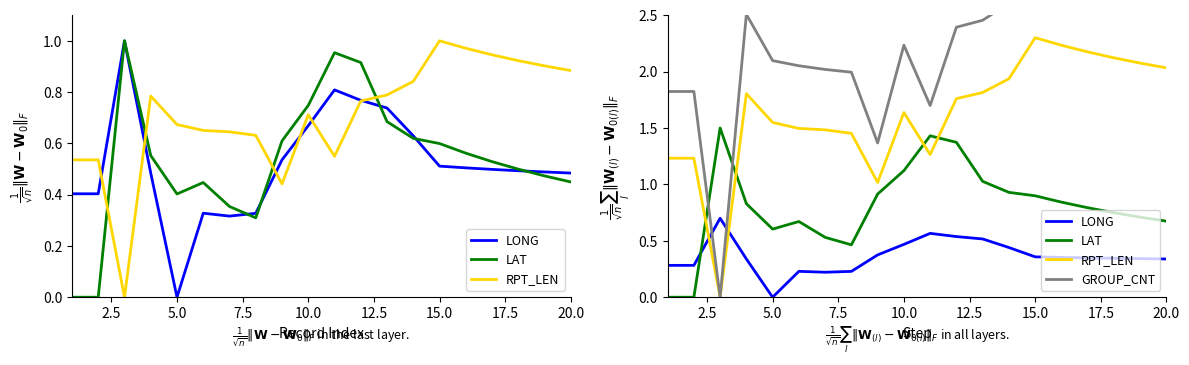

What is the average value of the LONG series?

0.4